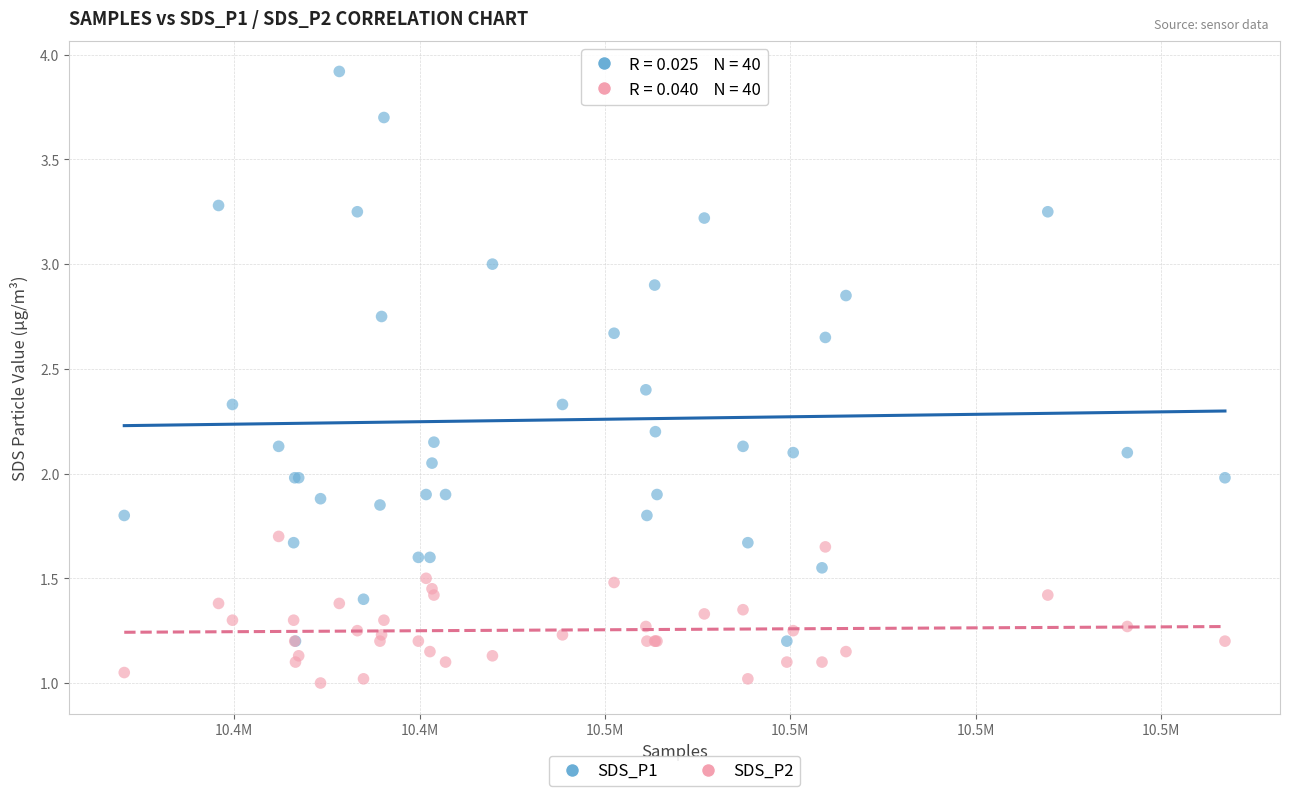

What is the X range (max minus min) for the scatter plot?

118753.0